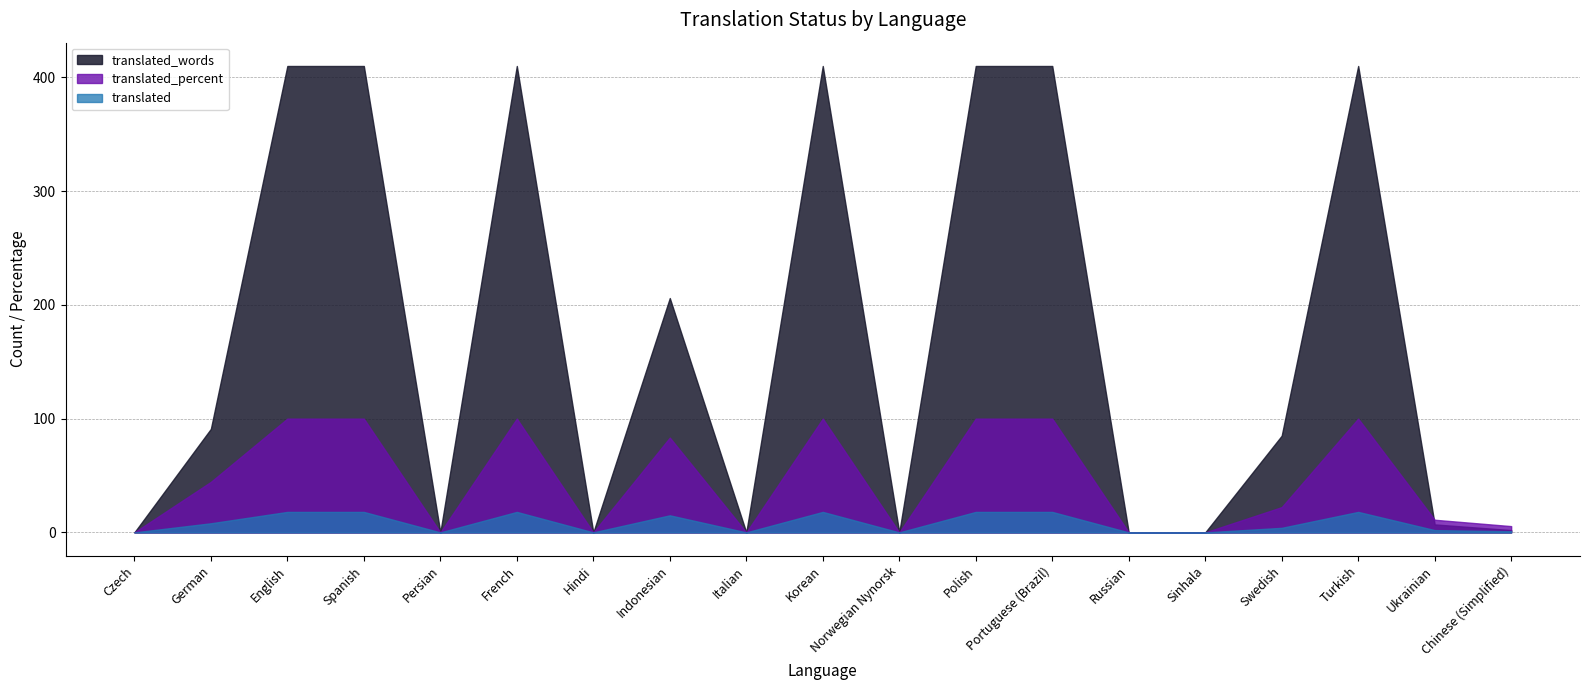

How many lines are shown in the chart?

3